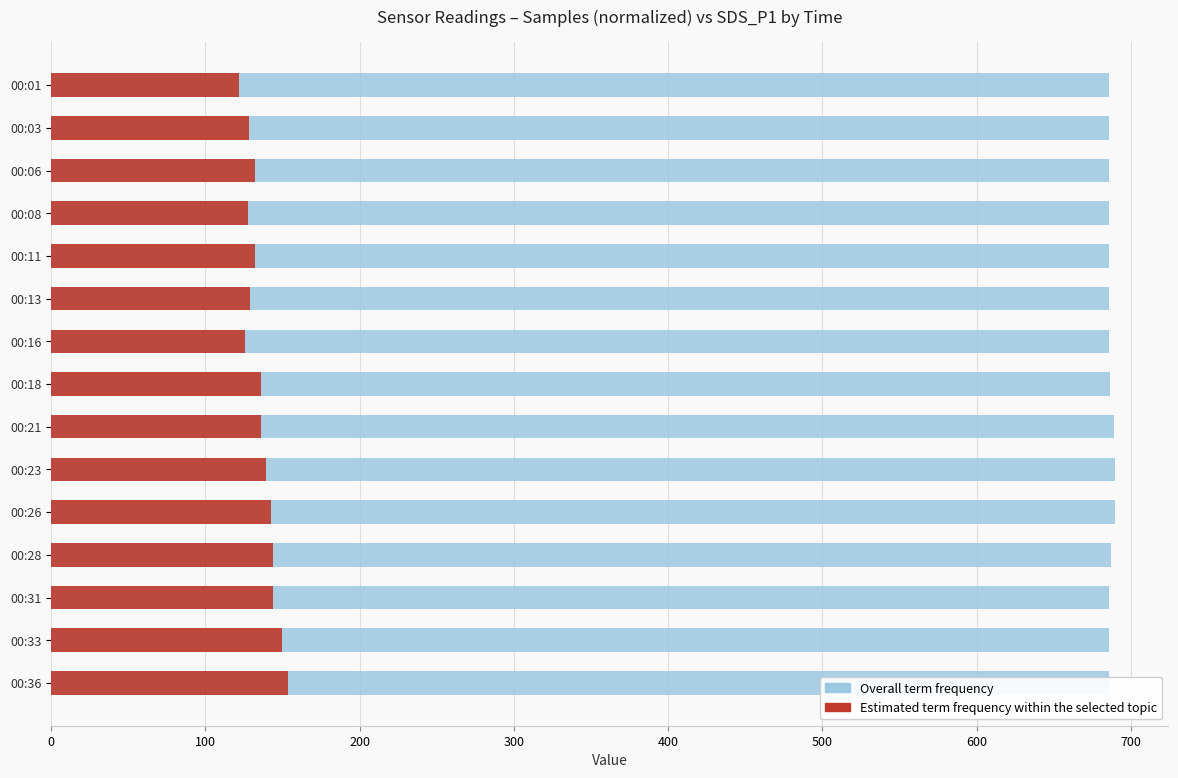

Which series has the largest range (max minus min)?

Estimated term frequency within the selected topic